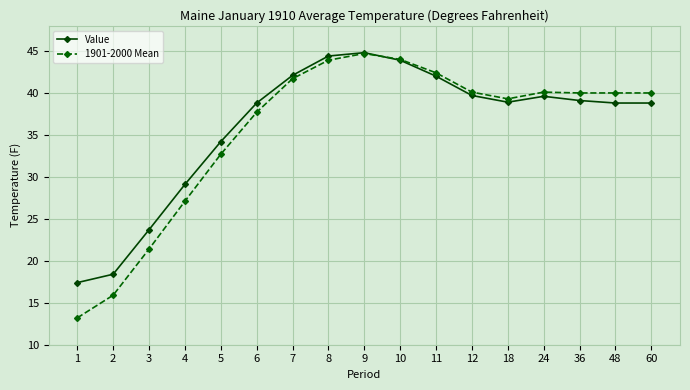

Where is the first local maximum for 1901-2000 Mean?

9